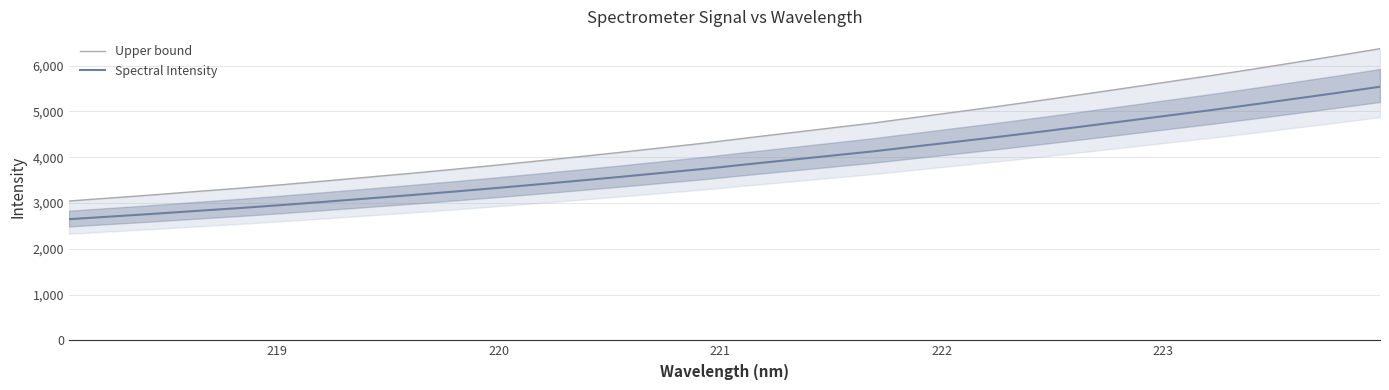

What is the maximum value for Spectral Intensity?

5538.9